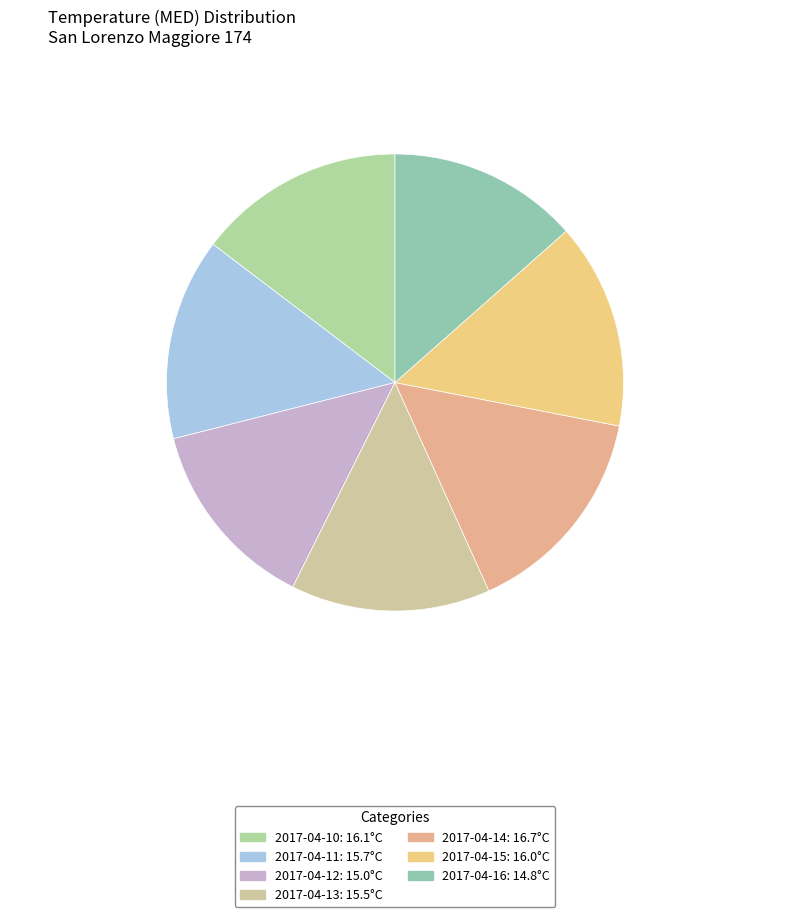

What is the change in value from 2017-04-11 to 2017-04-13?

-0.2